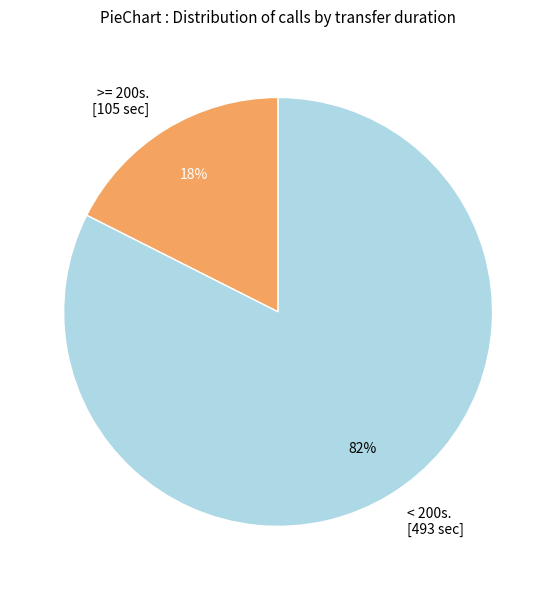

What is the majority slice?

< 200s. [493 sec]